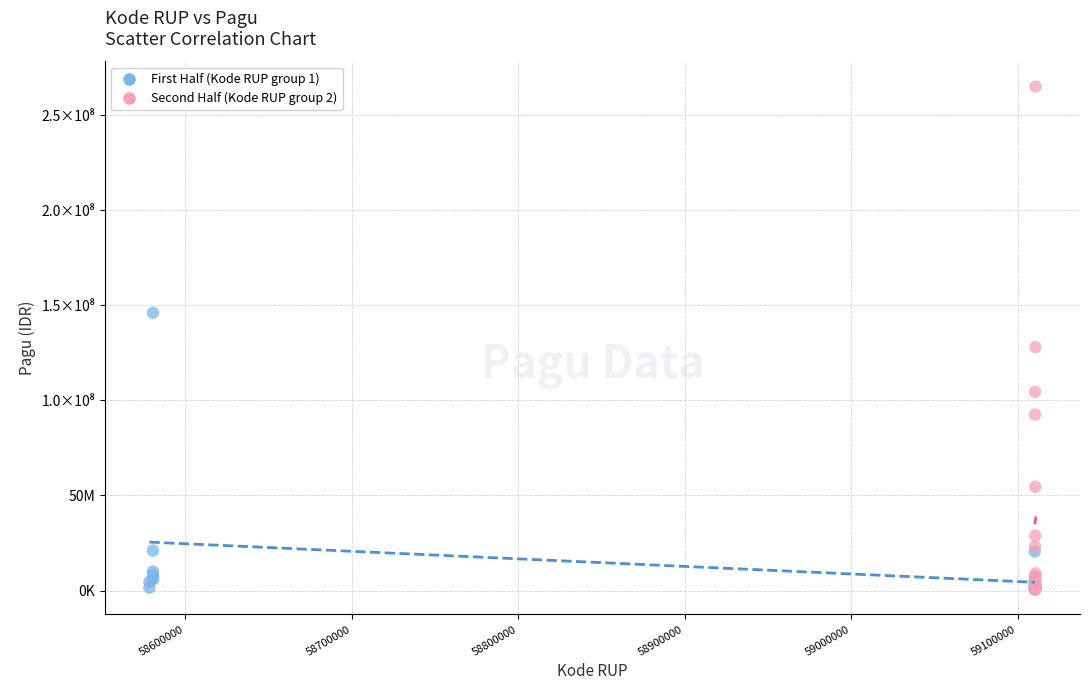

What are all the series names shown in the legend?

First Half (Kode RUP group 1), Second Half (Kode RUP group 2)